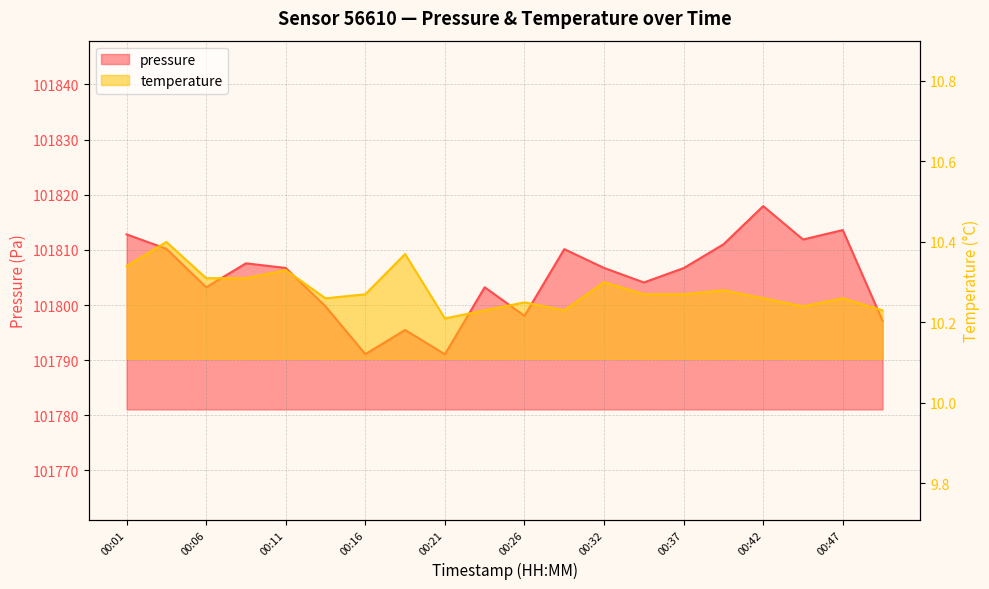

Rank the series by their maximum value, from lowest to highest.

temperature, pressure